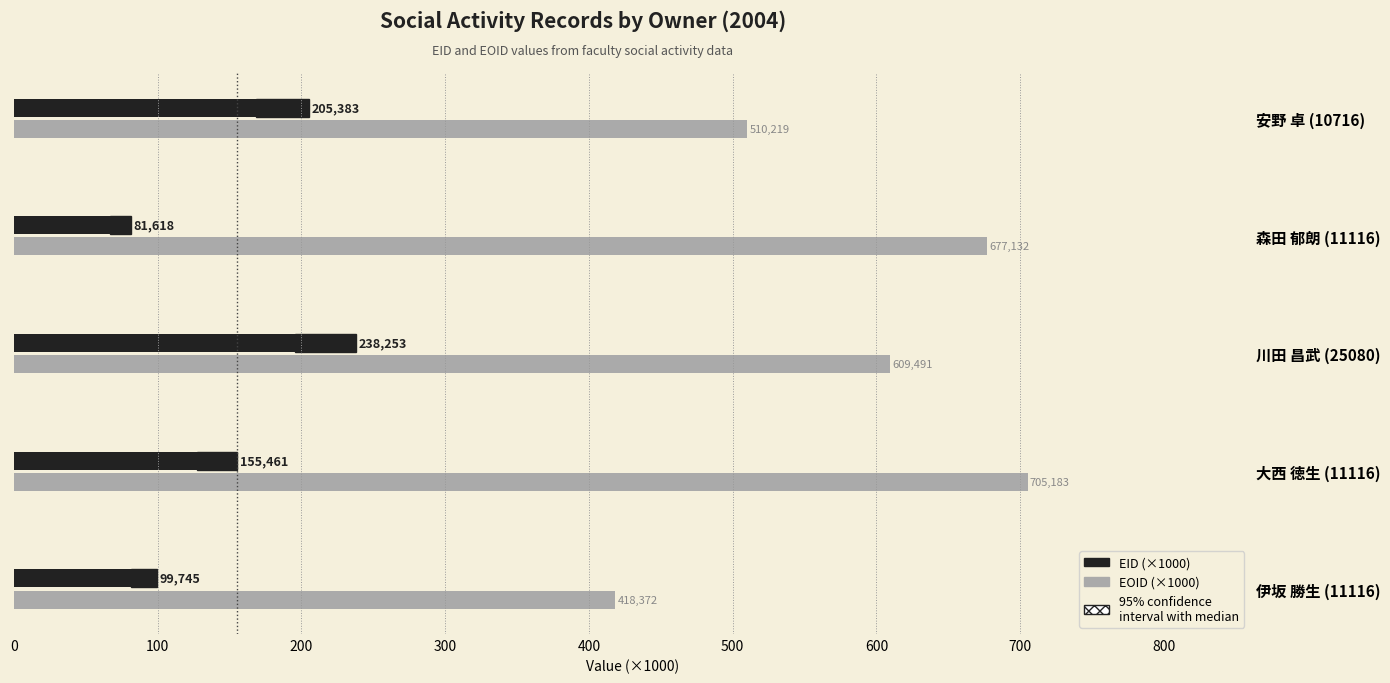

The value of EOID (×1000) at 大西 徳生 (11116) is 284.3. True or false?

False